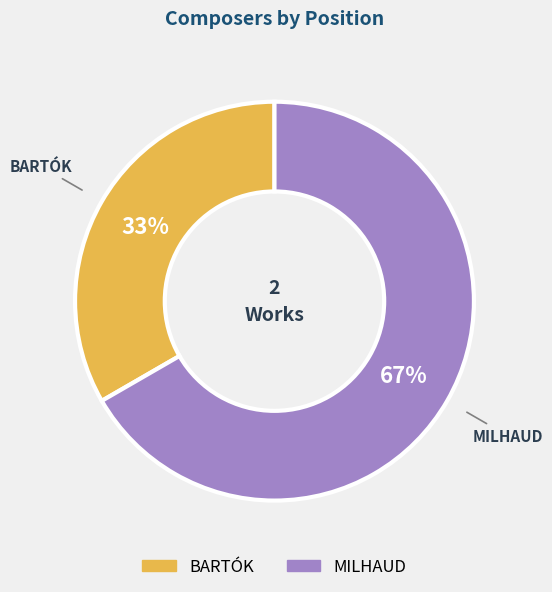

Which slice is the largest?

MILHAUD